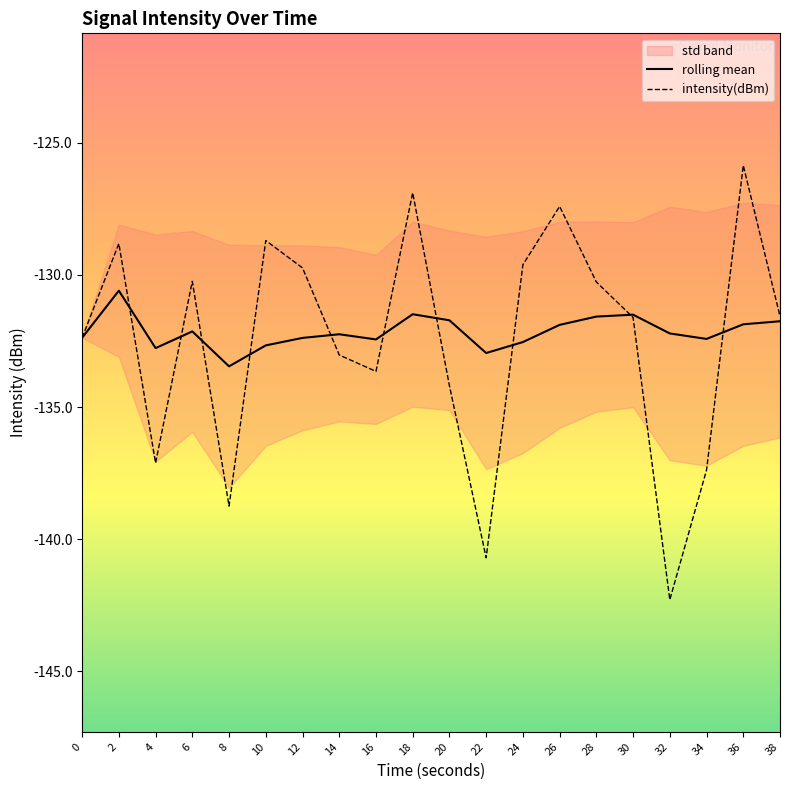

How many data points in intensity(dBm) are above -131?

9